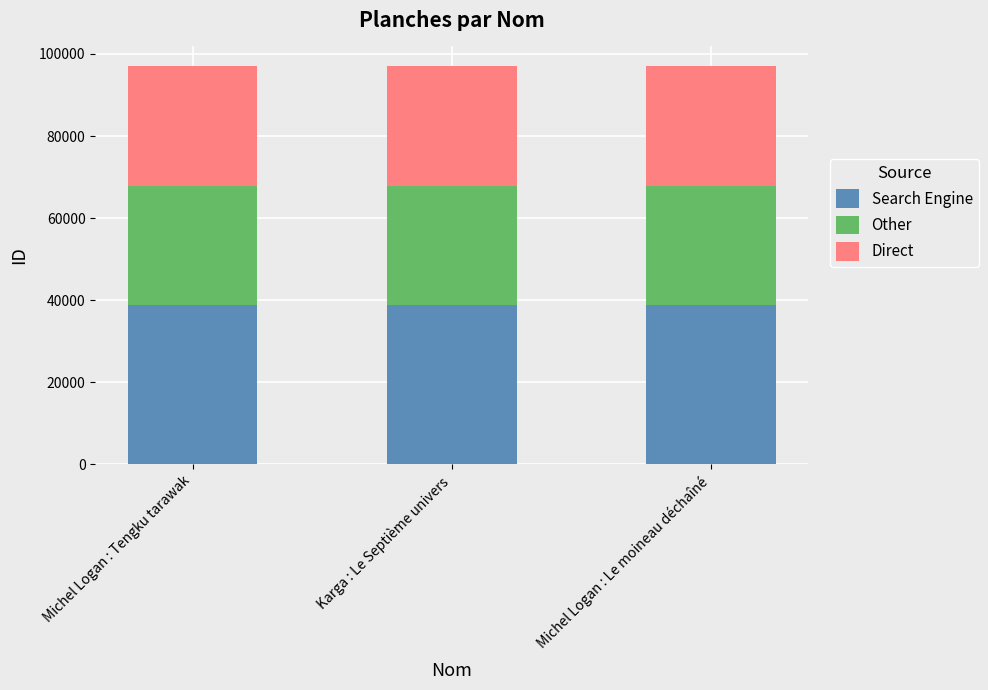

What is the total value across all series at Michel Logan : Tengku tarawak?

96986.0